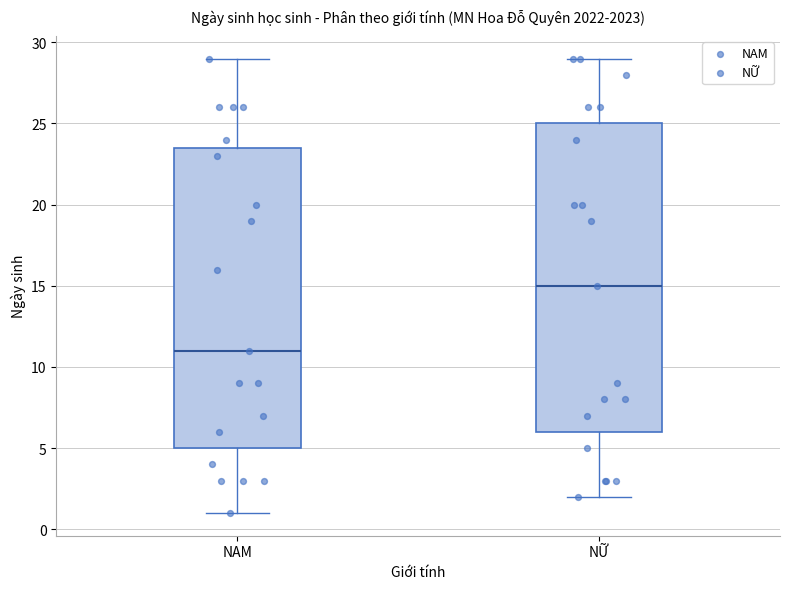

Which box's median line is the highest?

NỮ